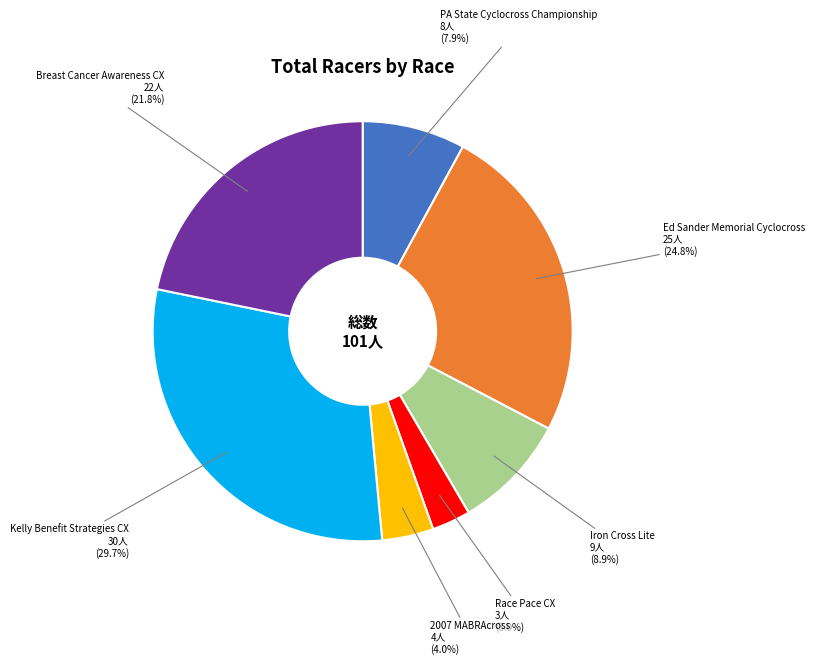

The Breast Cancer Awareness CX slice represents 11% of the pie. True or false?

False